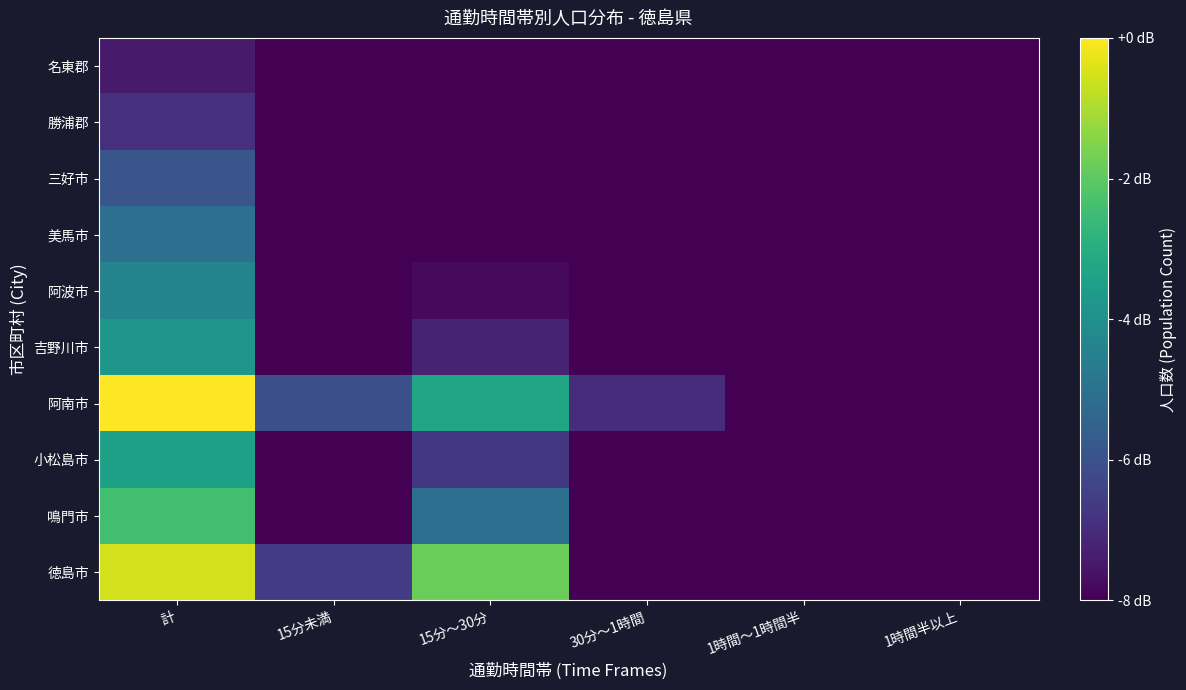

At 1時間半以上, list the series in order from largest to smallest.

徳島市, 鳴門市, 小松島市, 阿南市, 吉野川市, 阿波市, 美馬市, 三好市, 勝浦郡, 名東郡